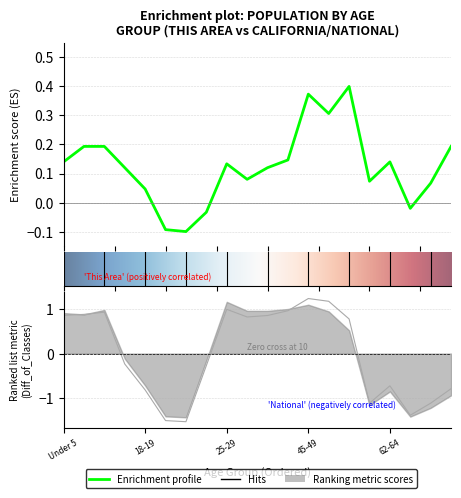

Count the number of data series in this chart.

2